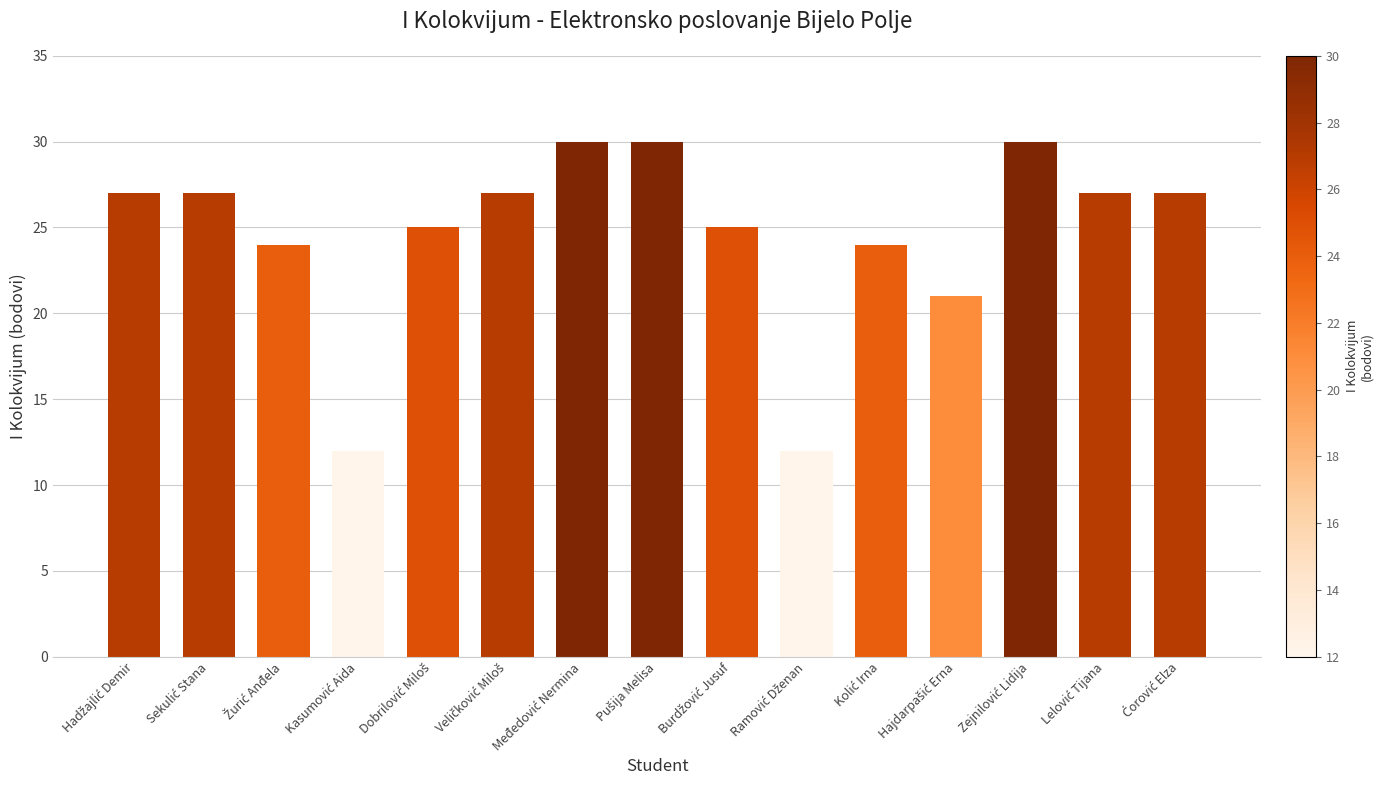

What is the value of the 3rd bar from the left?

24